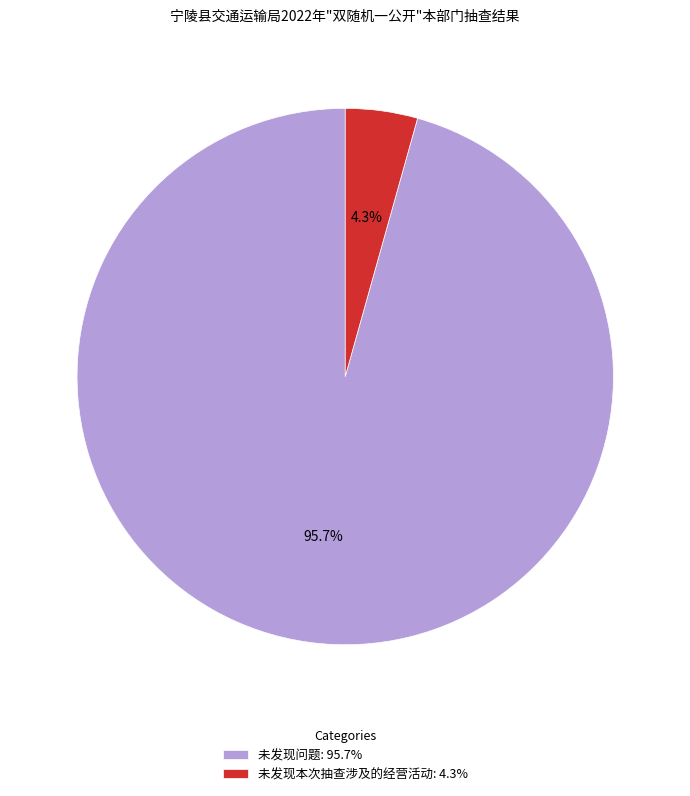

How many slices are in this pie chart?

2